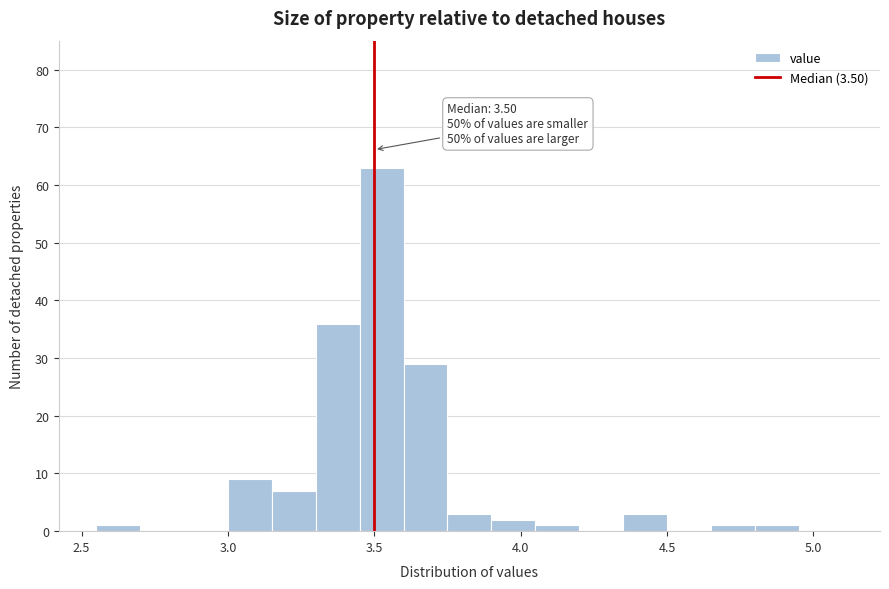

Read against the x-axis, roughly where is the centre of the tallest bar?

3.55